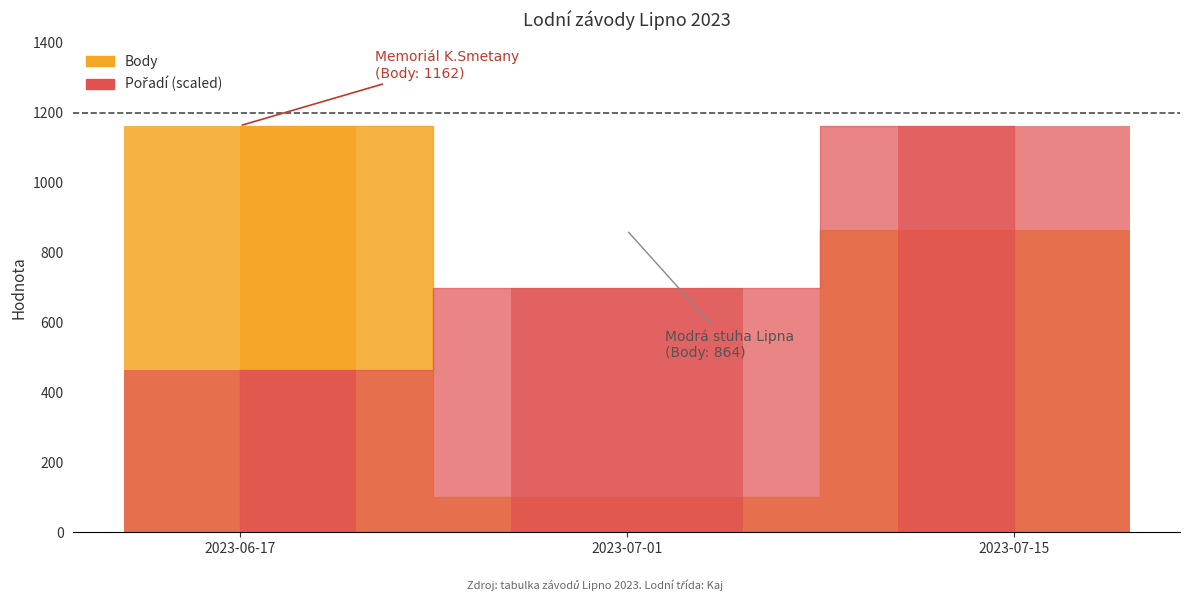

List the series in order of their overall mean, highest first.

Body, Pořadí